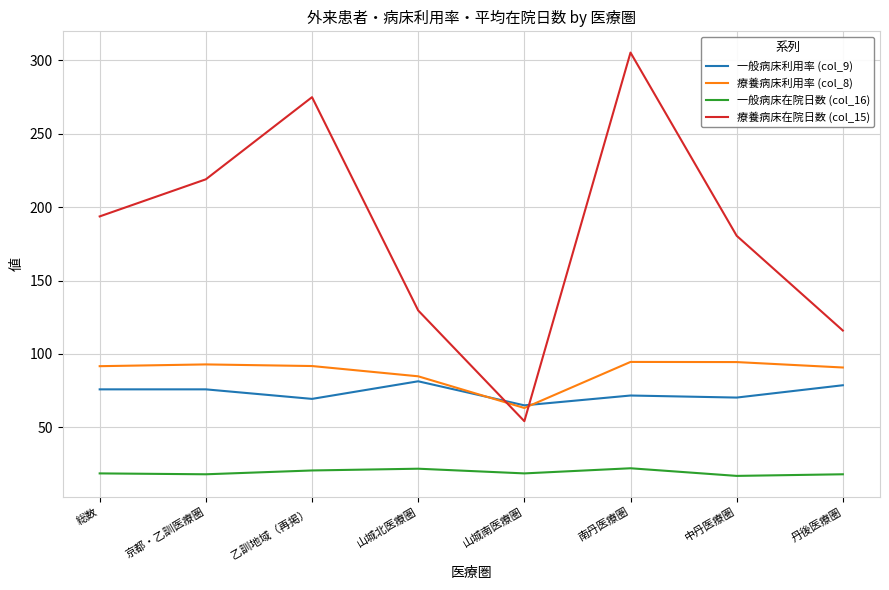

Rank the series by their maximum value, from highest to lowest.

療養病床在院日数 (col_15), 療養病床利用率 (col_8), 一般病床利用率 (col_9), 一般病床在院日数 (col_16)